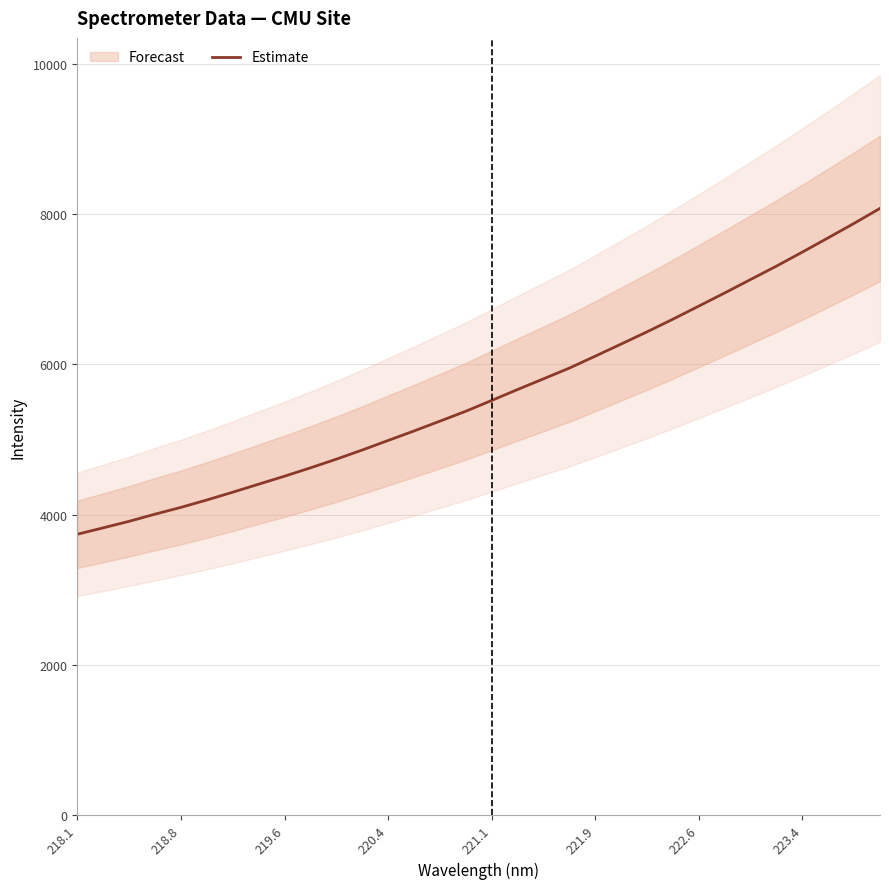

Is it true that Estimate equals 6110.8 at 221.9?

True